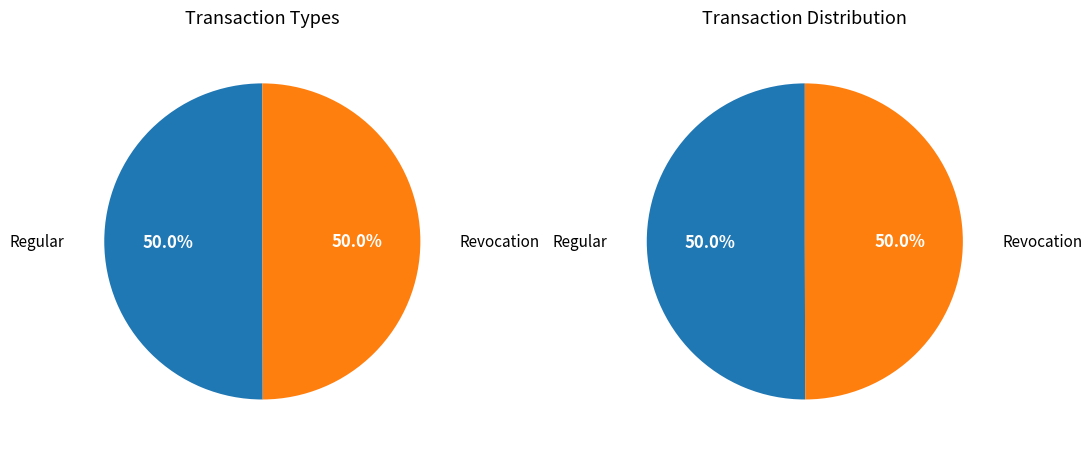

What percentage is the Revocation slice, to the nearest percent?

50%